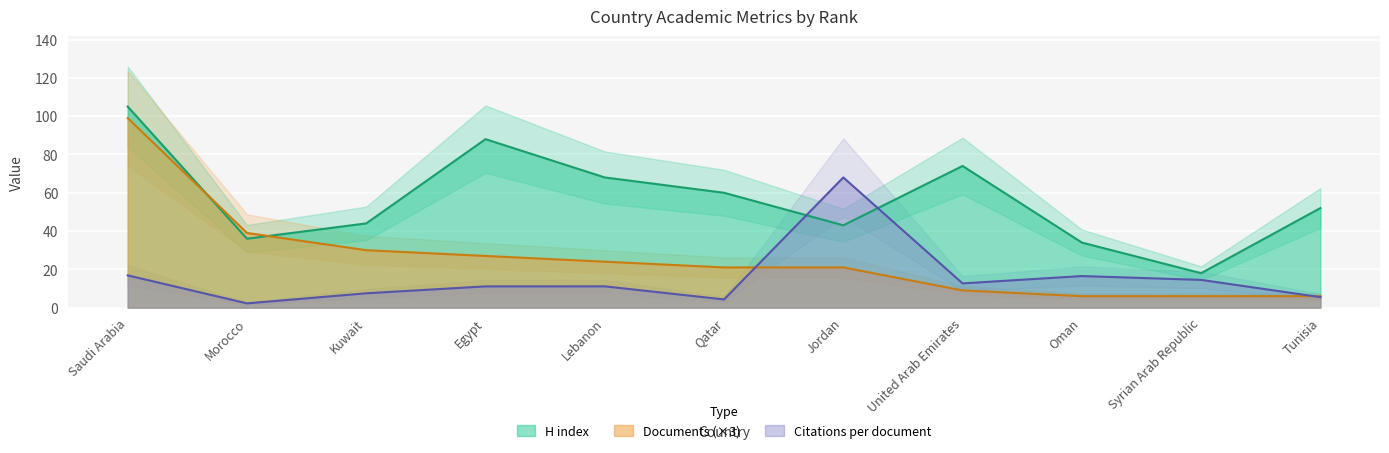

Between which two adjacent categories do Documents and Citations per document first intersect?

Qatar and Jordan